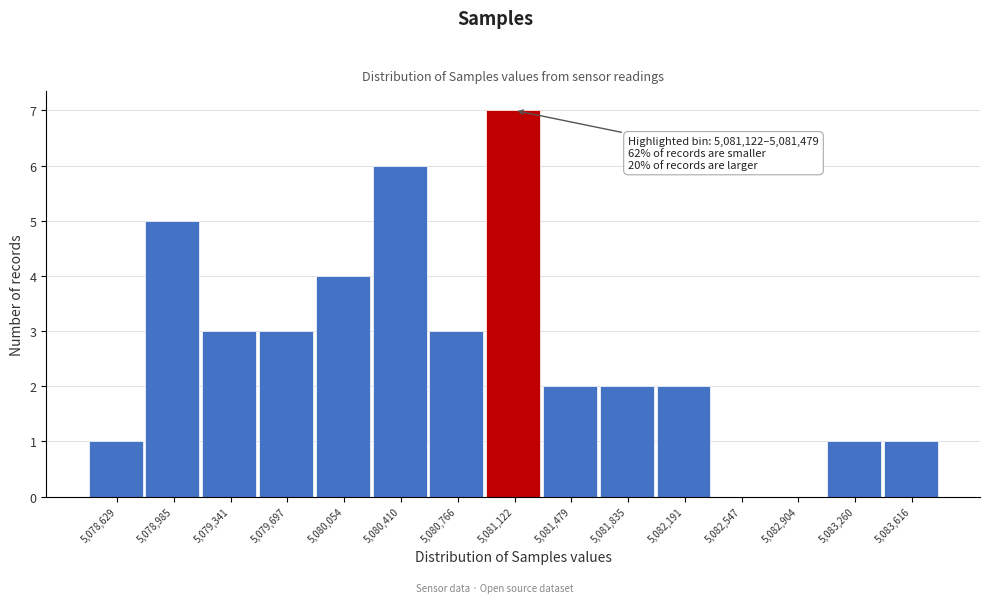

Reading right to left, transcribe all the data shown in this chart.

5,083,616=1	5,083,260=1	5,082,904=0	5,082,547=0	5,082,191=2	5,081,835=2	5,081,479=2	5,081,122=7	5,080,766=3	5,080,410=6	5,080,054=4	5,079,697=3	5,079,341=3	5,078,985=5	5,078,629=1